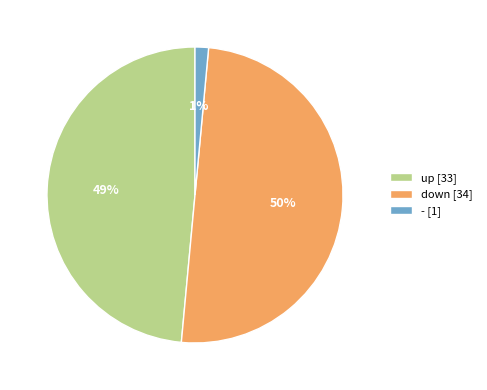

What is the smallest slice in the pie chart?

-